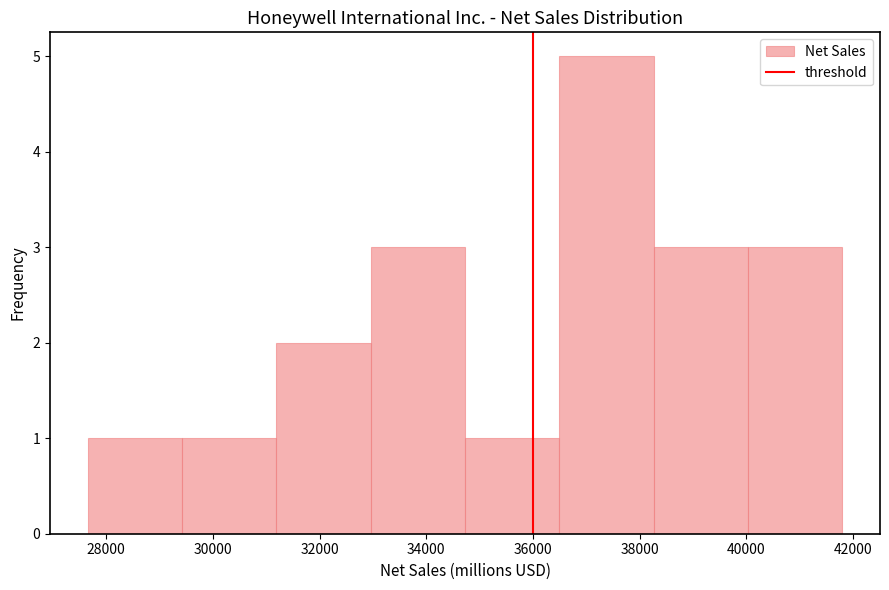

Over which range of the x-axis is the bar tallest?

36400 to 38200